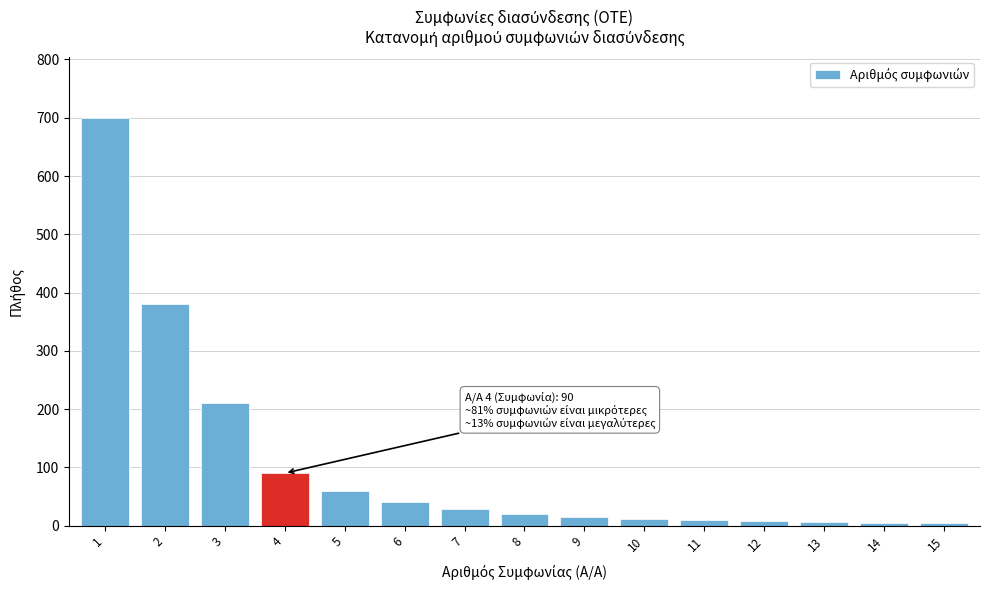

What is the difference between the maximum and second lowest values?

695